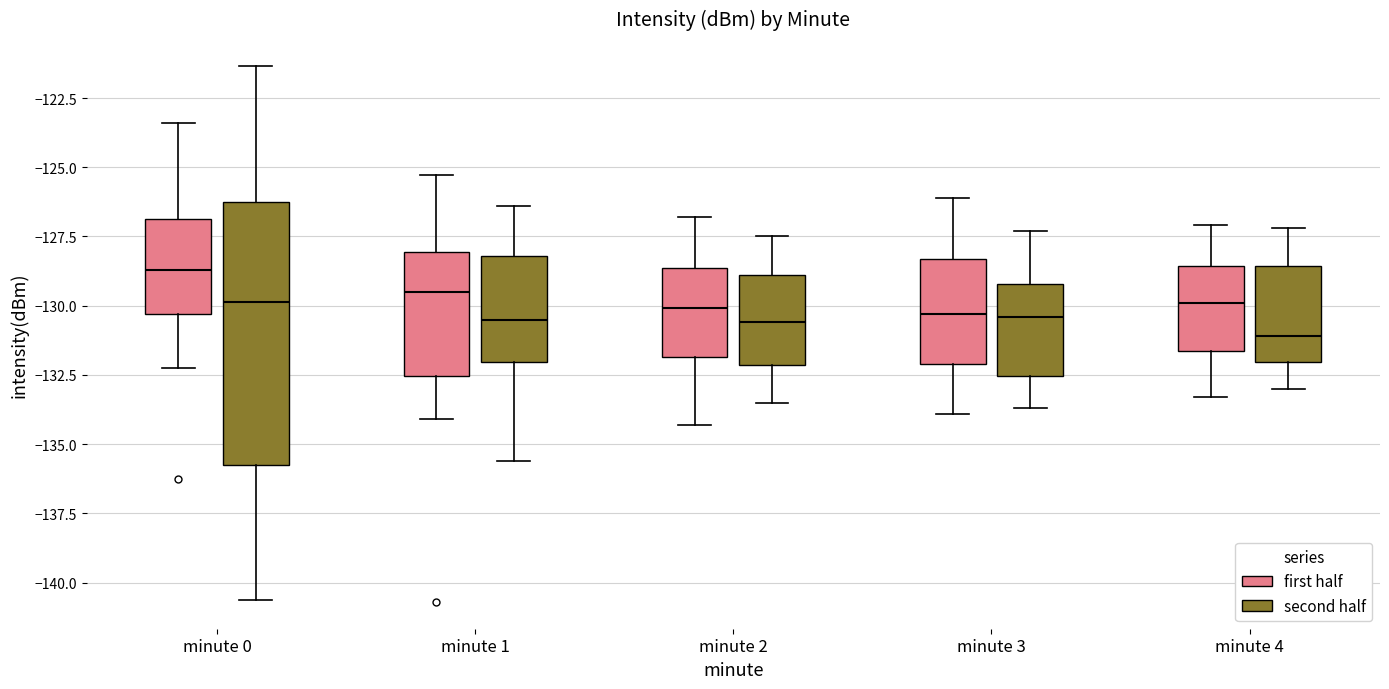

Which box has the highest median line?

minute 0 (first half)